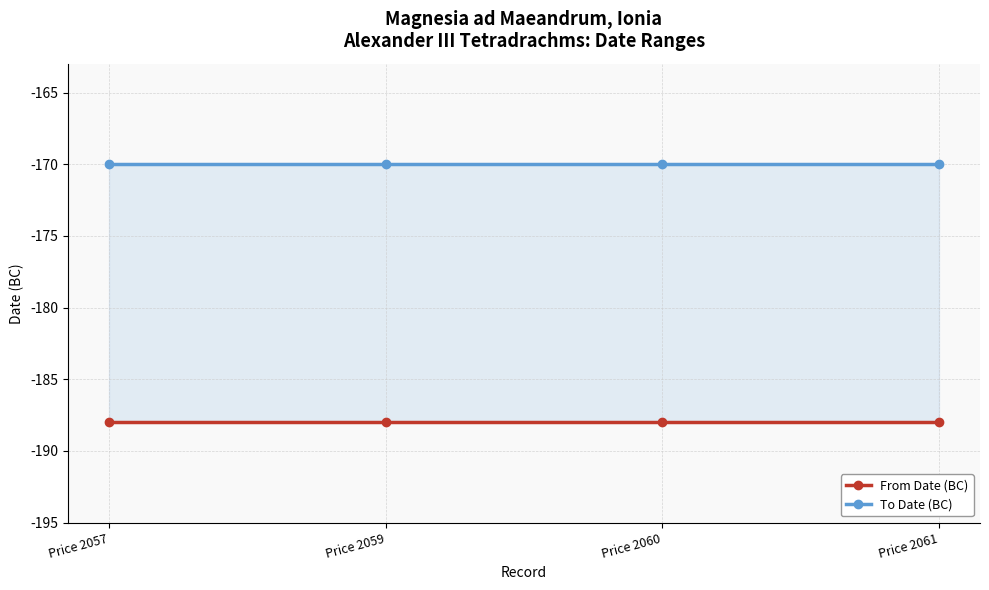

True or false: To Date (BC) has more than 1 points higher than both neighbors.

False